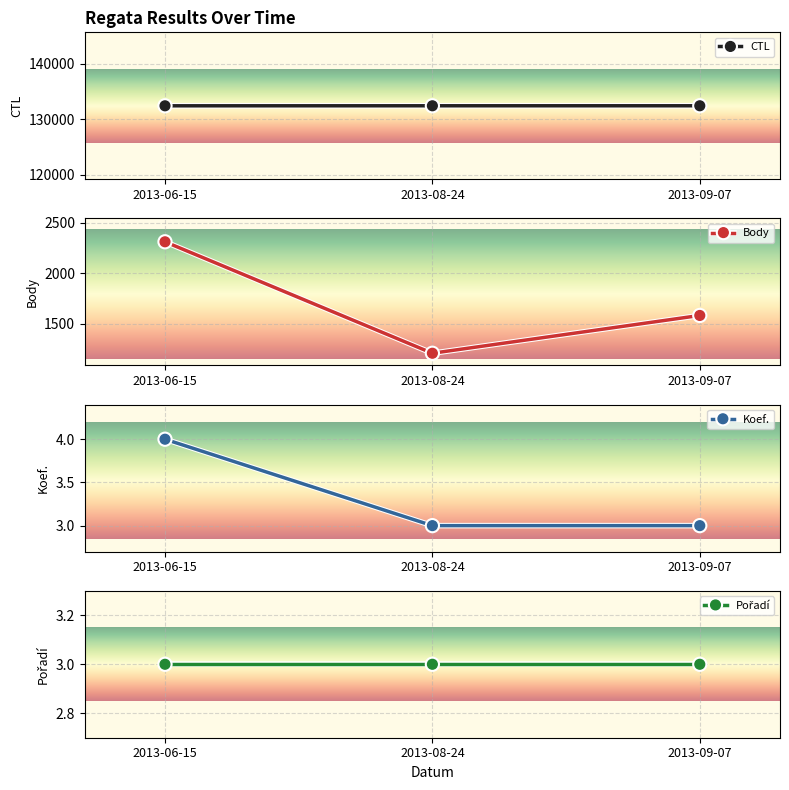

At how many categories does at least one series exceed 89672?

3